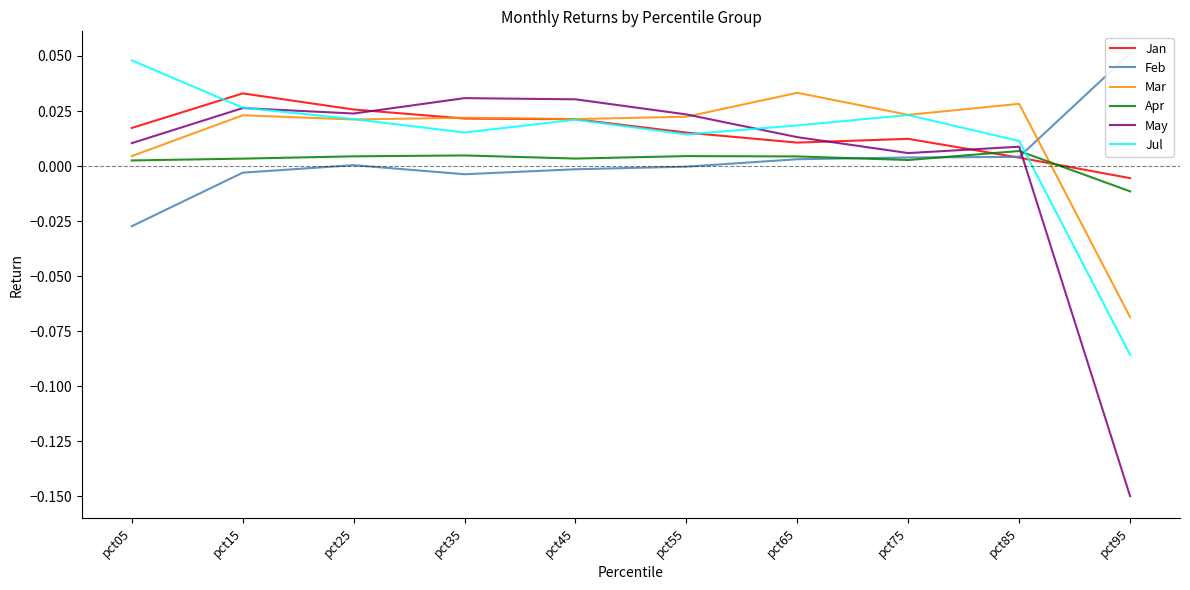

Where is the first local minimum for Feb?

pct35